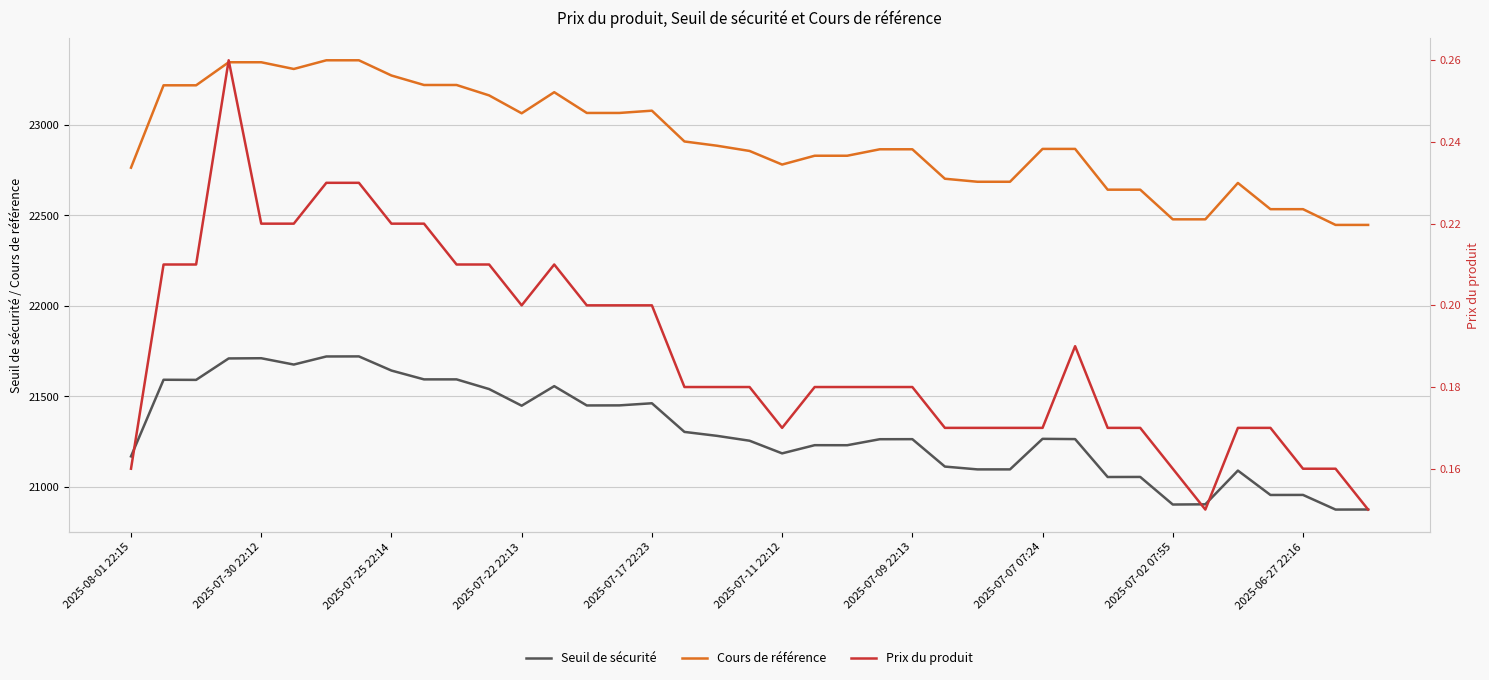

True or false: Prix du produit and Seuil de sécurité intersect in this chart.

False